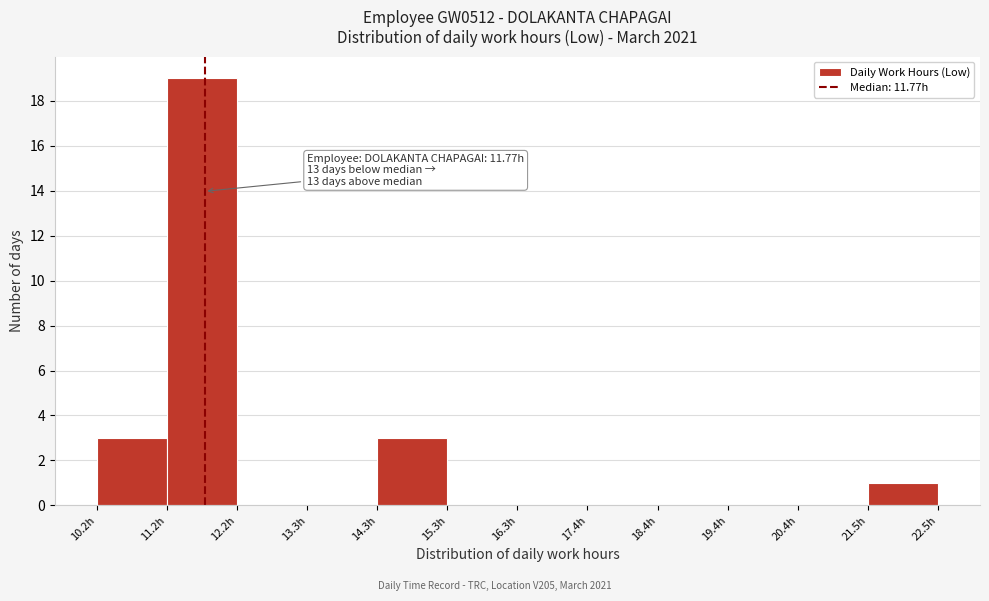

Which range on the x-axis has the tallest bar?

11.2 to 12.2